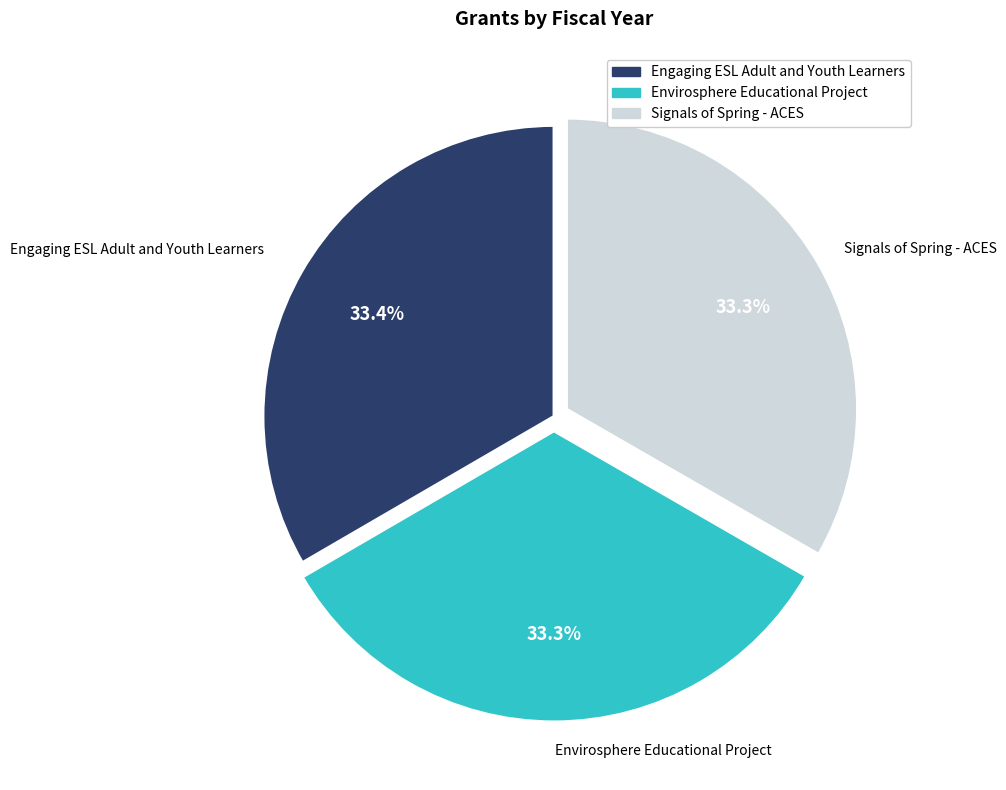

Combined, do Envirosphere Educational Project and Engaging ESL Adult and Youth Learners account for over 50%?

Yes